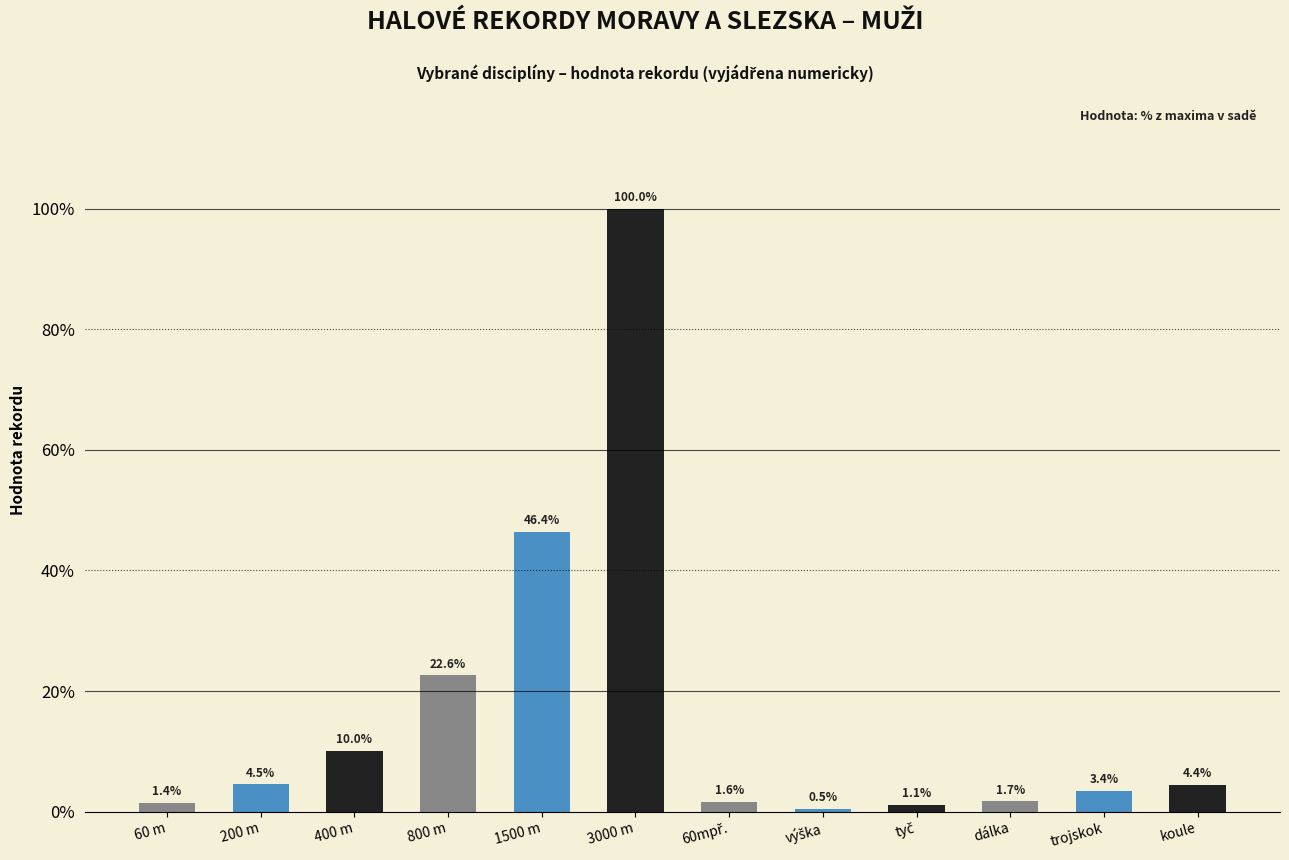

Reading left to right, extract all data points from this chart.

1.4	4.5	10.0	22.6	46.4	100.0	1.6	0.5	1.1	1.7	3.4	4.4